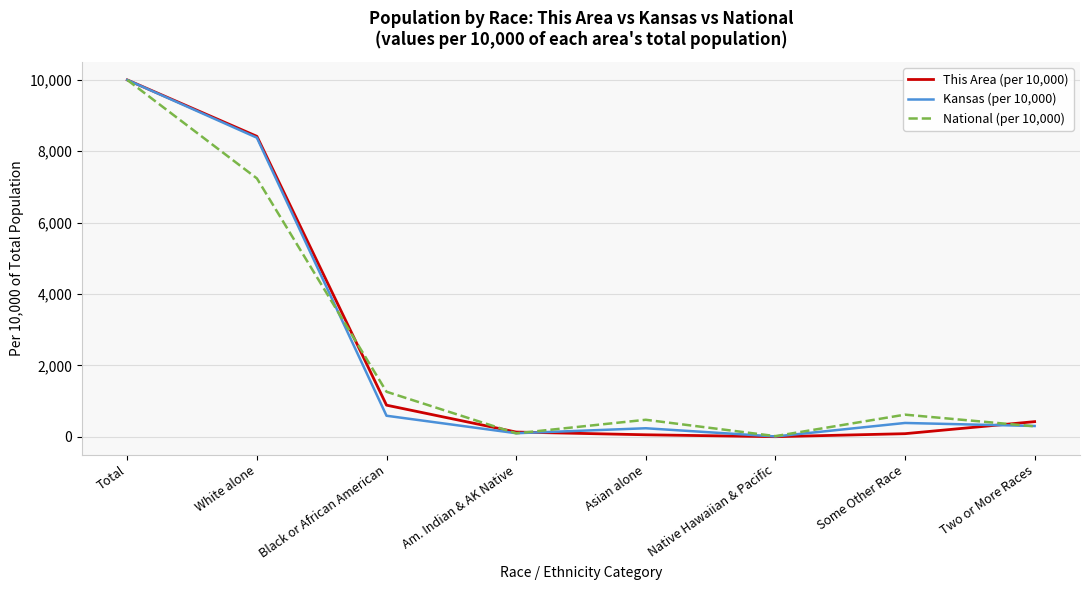

The Kansas (per 10,000) series shows 8380.5 at White alone. True or false?

True